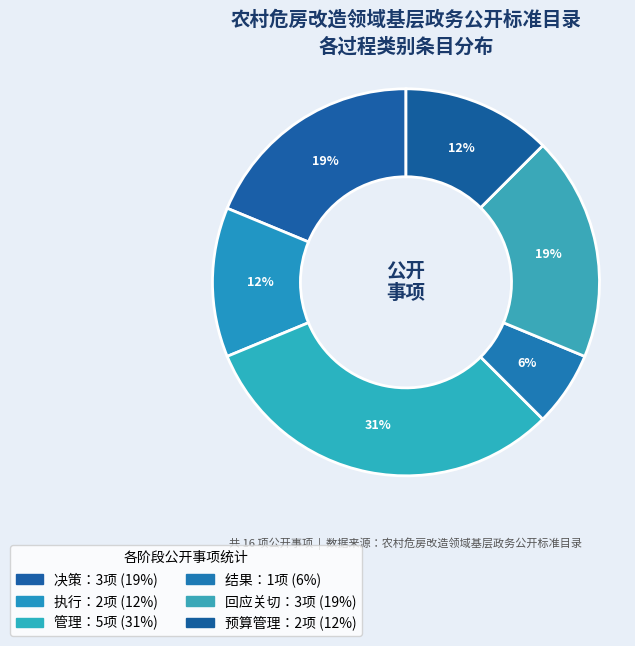

How many slices are in this pie chart?

6